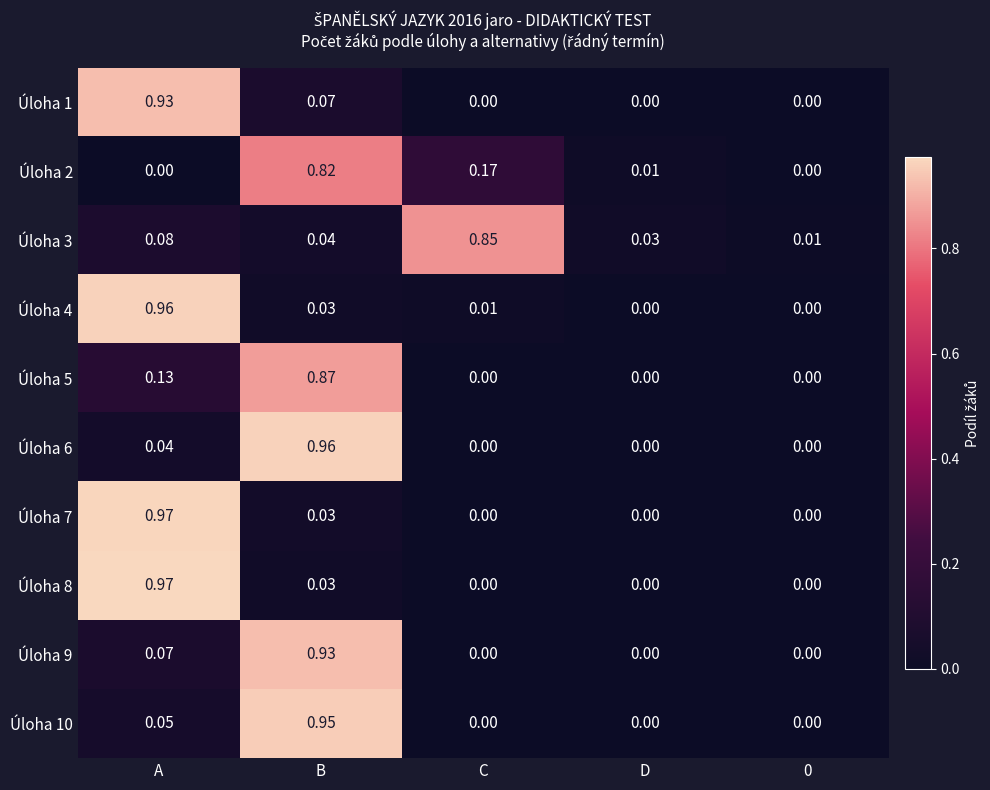

At which label does Úloha 10 reach its peak?

B